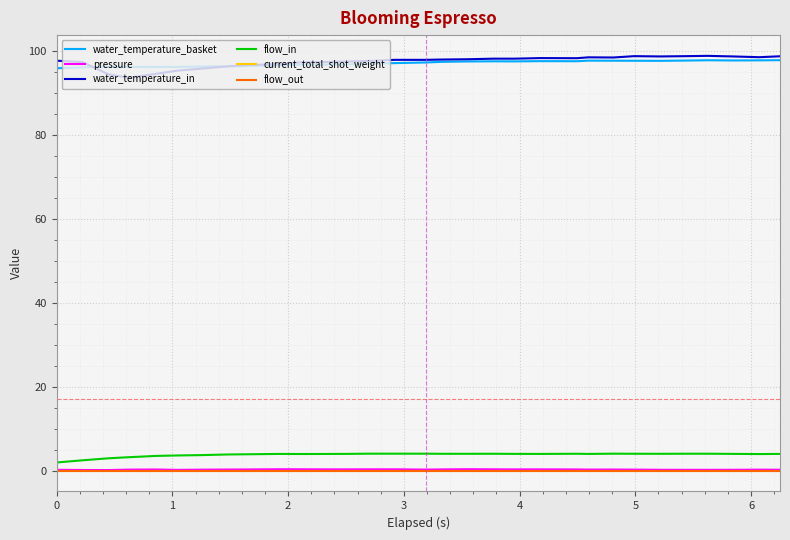

Is this an area chart (filled region under the line)?

No